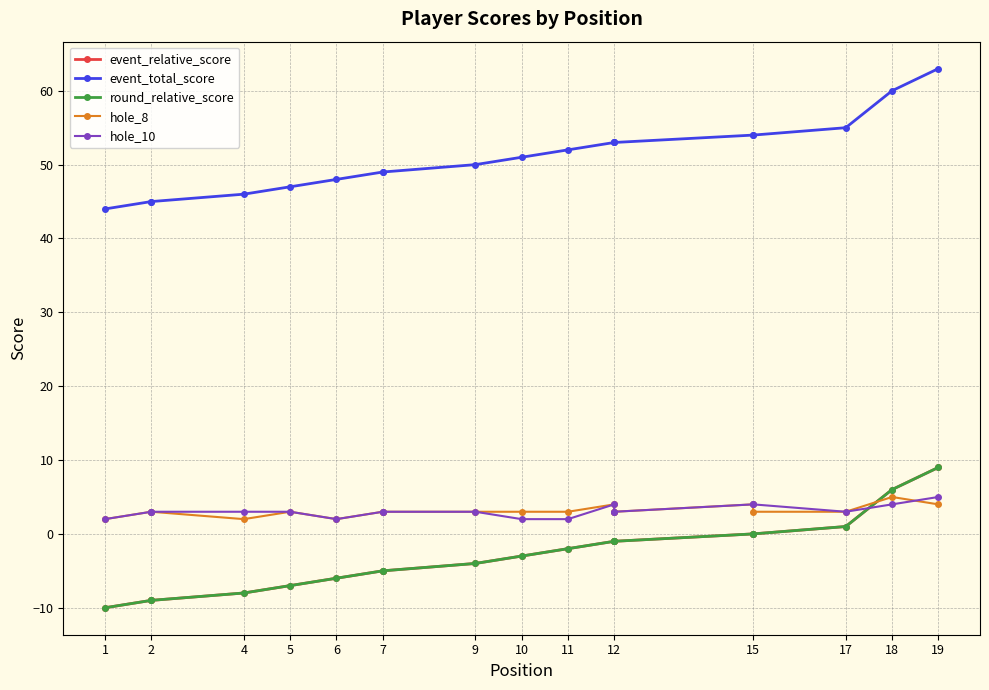

Which series has the largest range (max minus min)?

event_relative_score